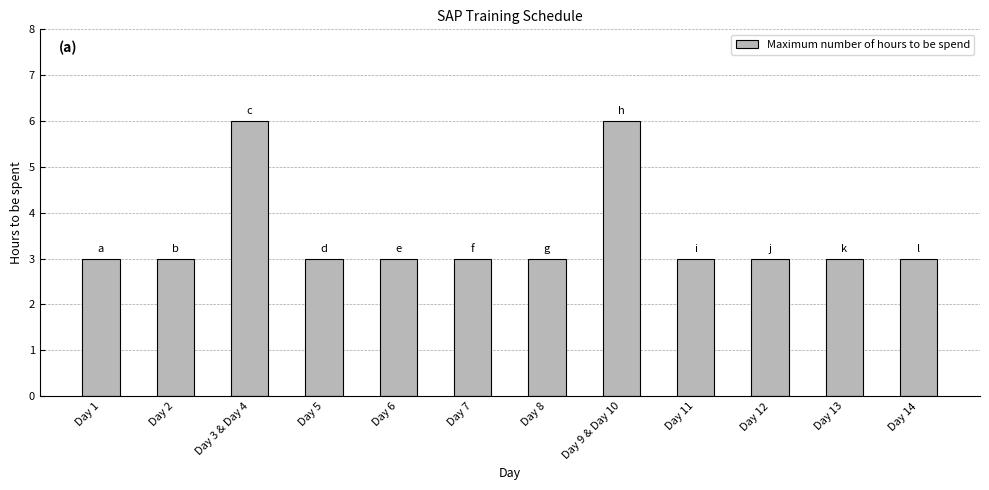

What is the minimum value shown in the chart?

3